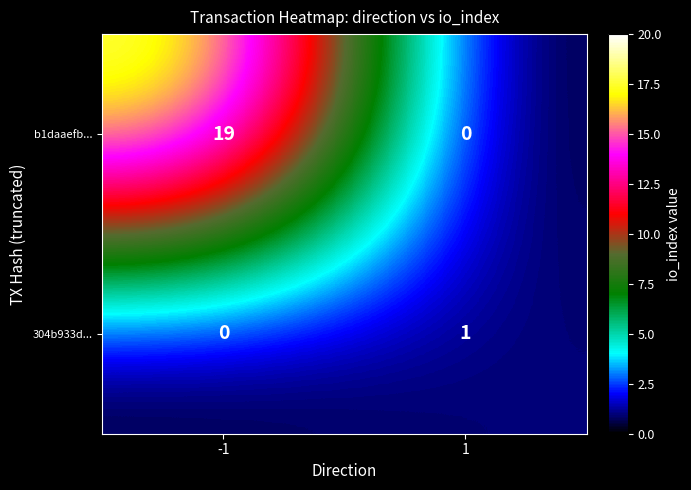

Reading left to right, transcribe all the data shown in this chart.

b1daaefb...: -1=19	1=0
304b933d...: -1=0	1=1